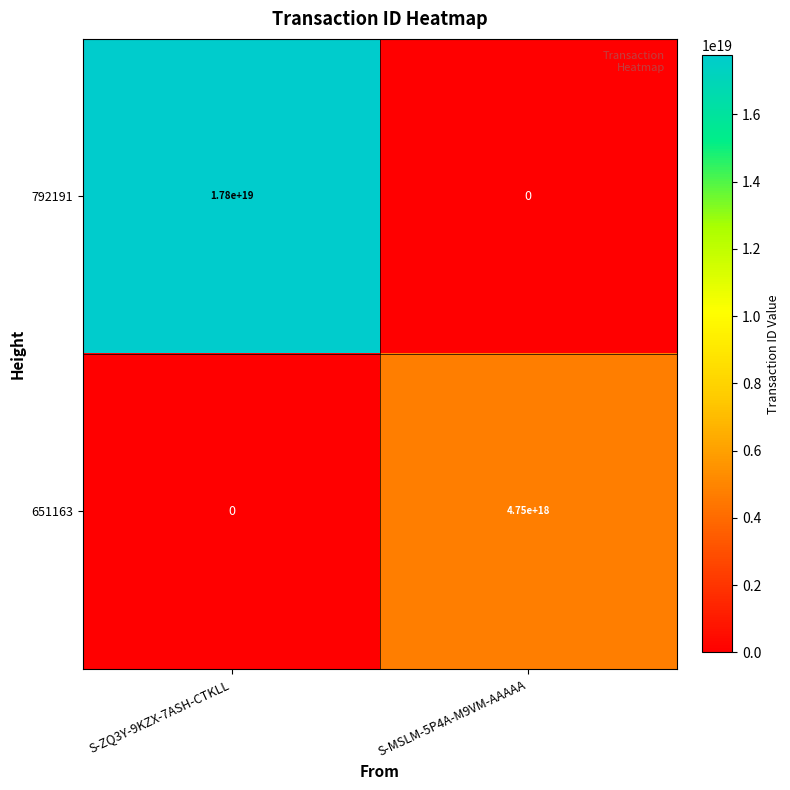

True or false: 651163 has a value of 4750000000000000000 at S-MSLM-5P4A-M9VM-AAAAA.

True